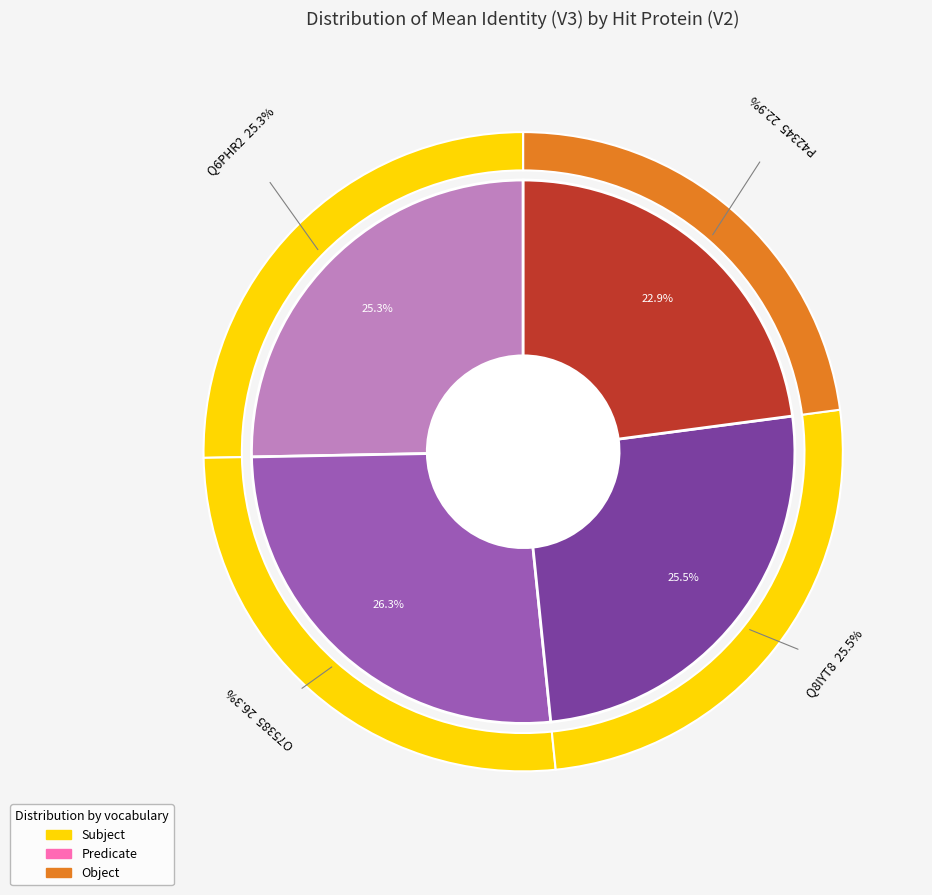

Which category has the smallest portion of the pie?

P42345